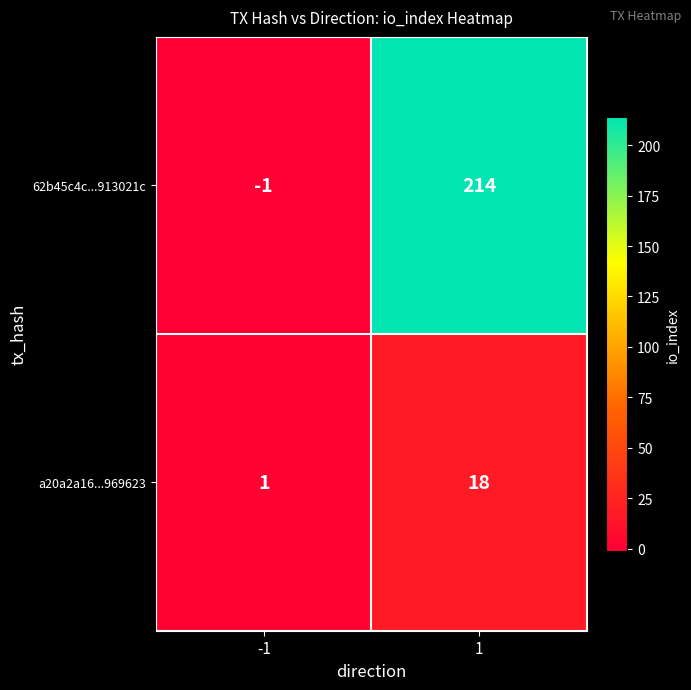

The value of 62b45c4c...913021c at 1 is 294. True or false?

False